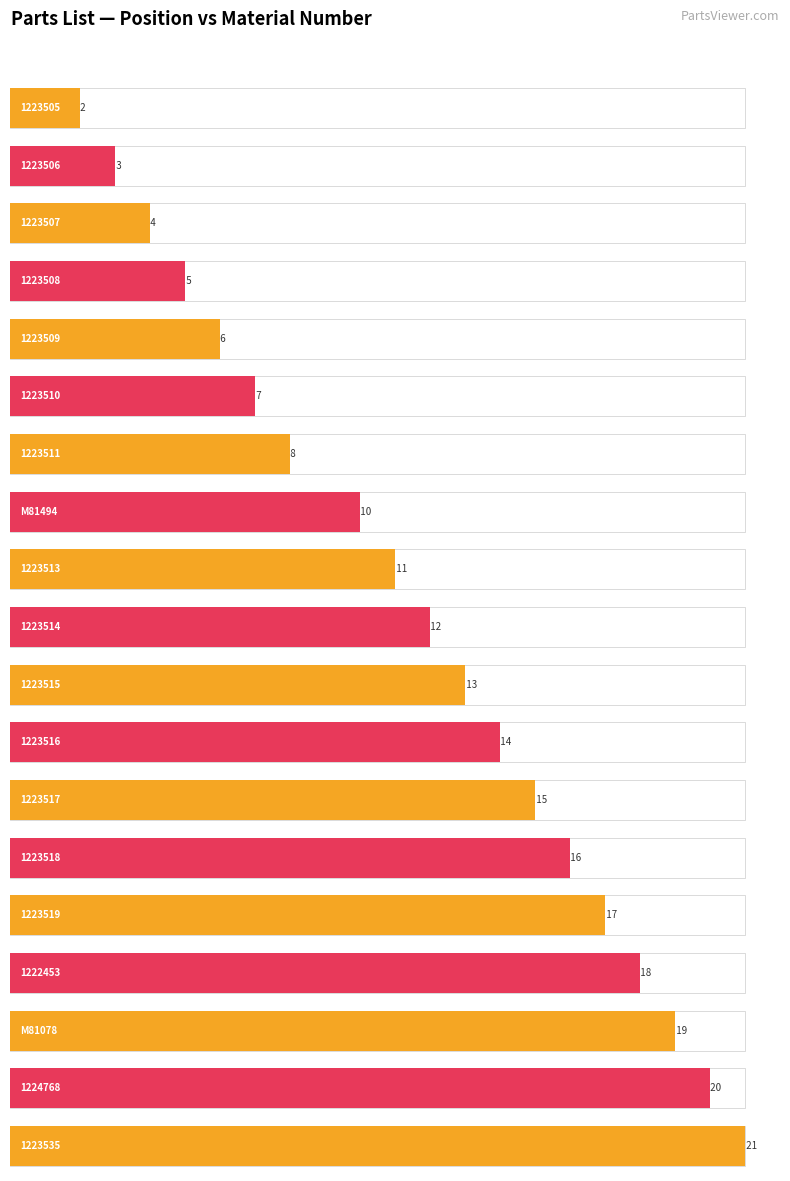

Reading right to left, list all the values displayed in this chart.

21	20	19	18	17	16	15	14	13	12	11	10	8	7	6	5	4	3	2